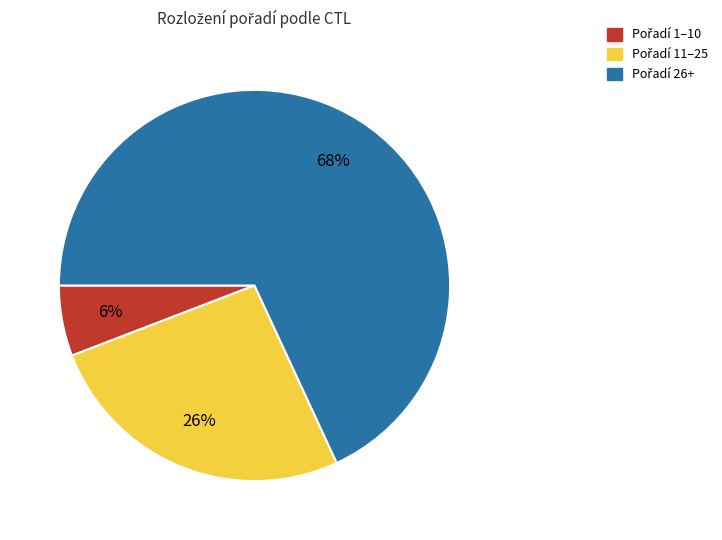

To the nearest percent, what is the average slice percentage?

33%